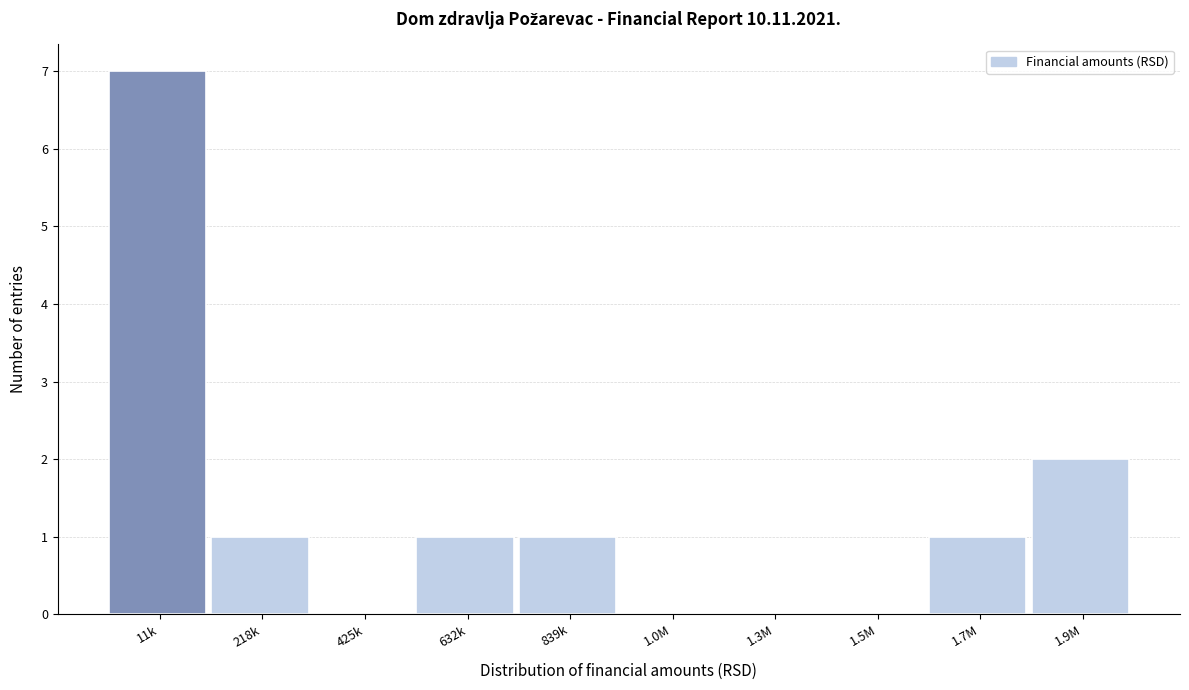

Reading left to right, list all the values displayed in this chart.

11k=7	218k=1	425k=0	632k=1	839k=1	1.0M=0	1.3M=0	1.5M=0	1.7M=1	1.9M=2